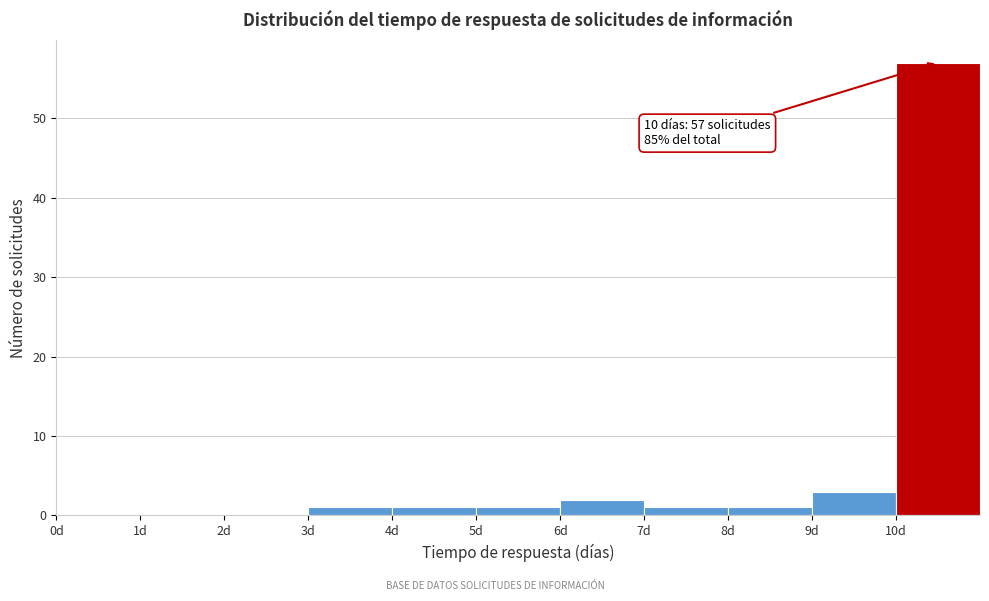

Over which range of the x-axis is the bar tallest?

10 to 11